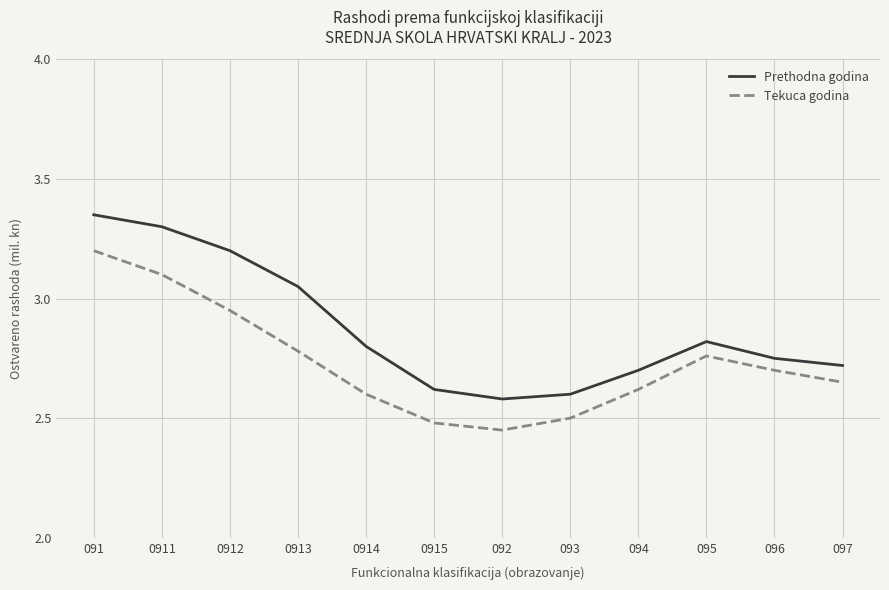

How many lines are shown in the chart?

2